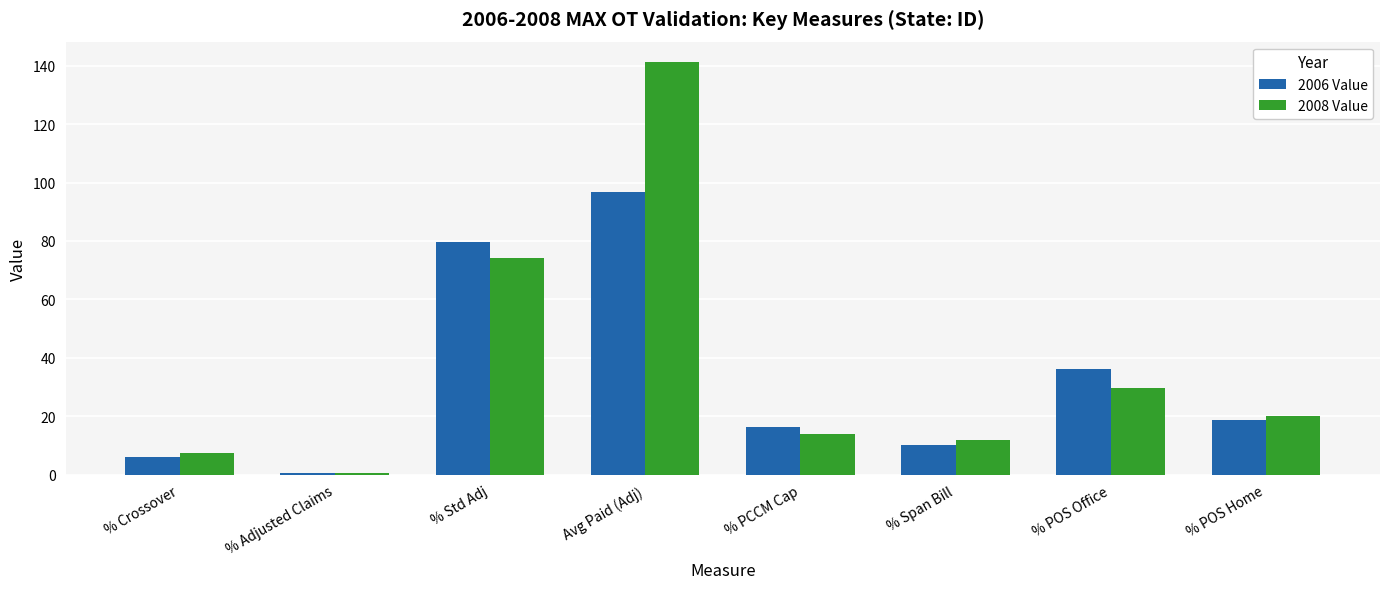

Where does the 2006 Value series first go above 18?

% Std Adj